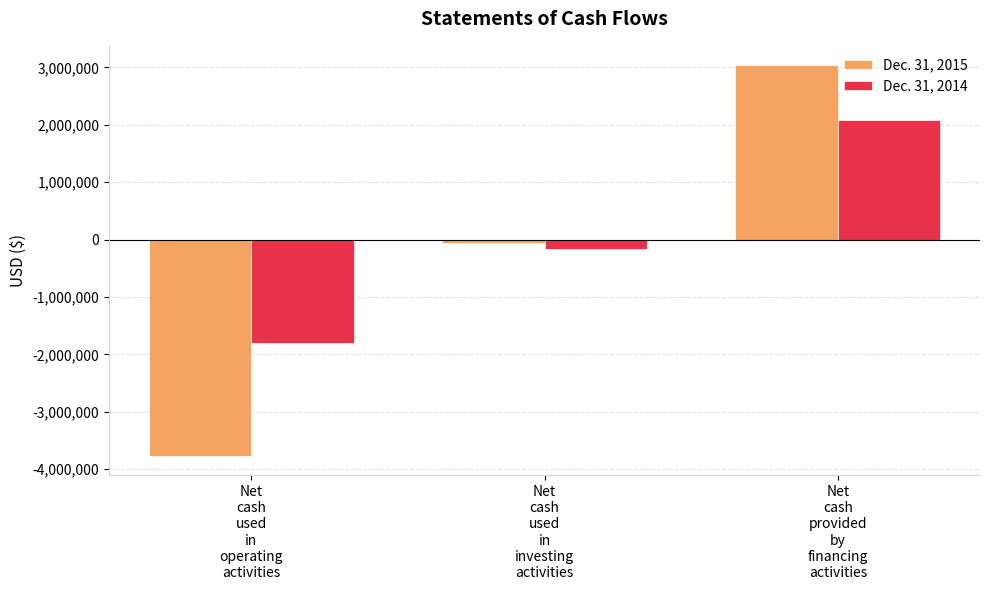

What is the total value across all series at Net
cash
used
in
operating
activities?

-5567769